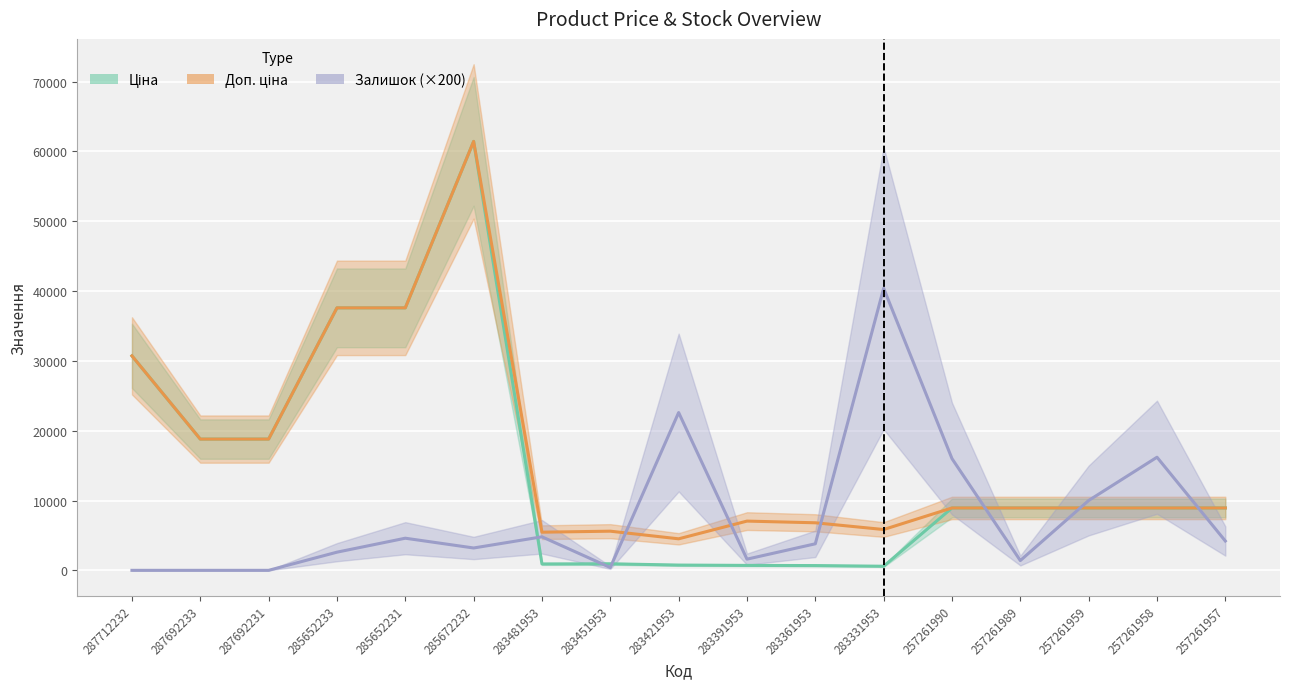

In Доп. ціна, how many points are lower than both neighbors (excluding endpoints)?

3